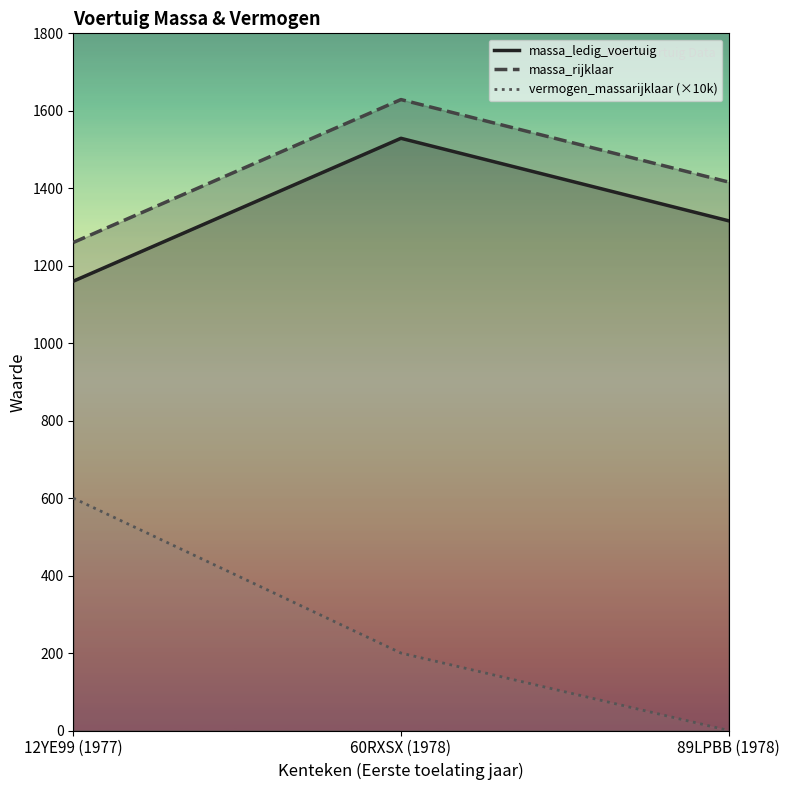

At which label does massa_ledig_voertuig reach its minimum?

12YE99 (1977)